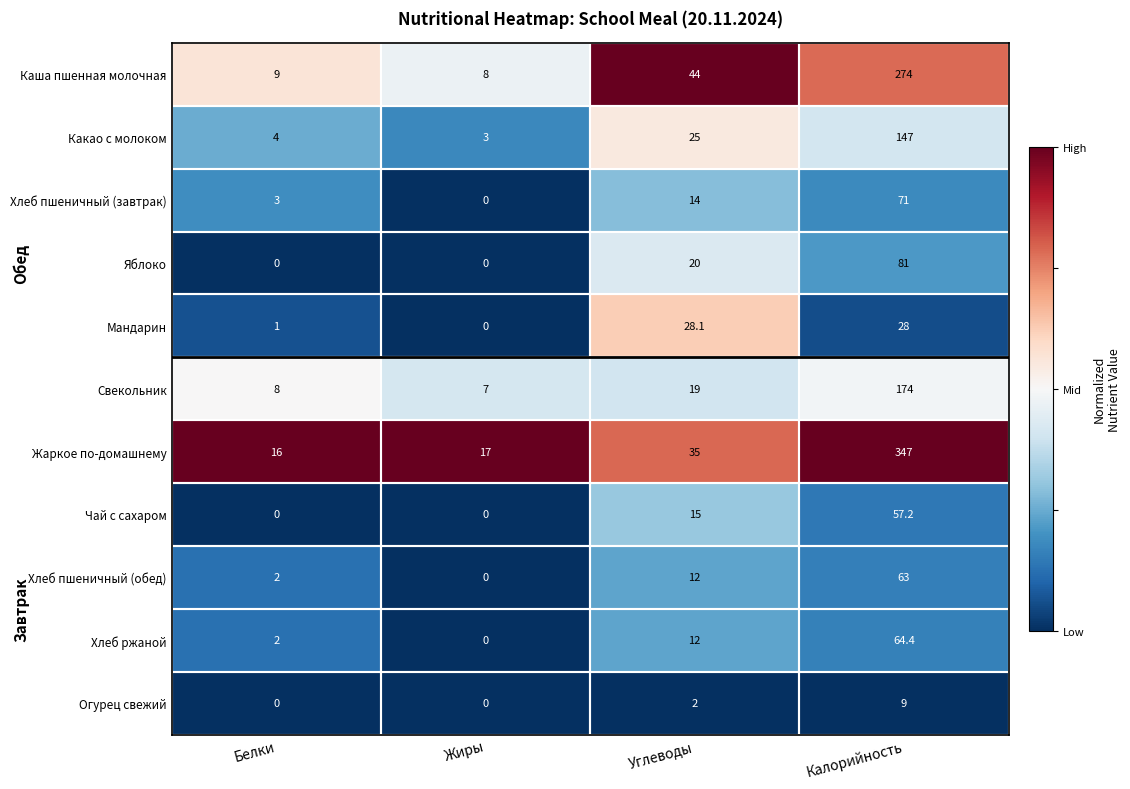

What is the difference between the Свекольник values at Калорийность and Углеводы?

155.0